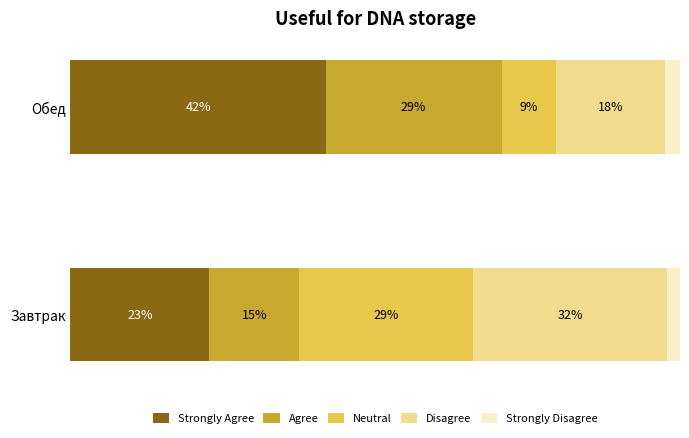

What are all the series names shown in the legend?

Strongly Agree, Agree, Neutral, Disagree, Strongly Disagree